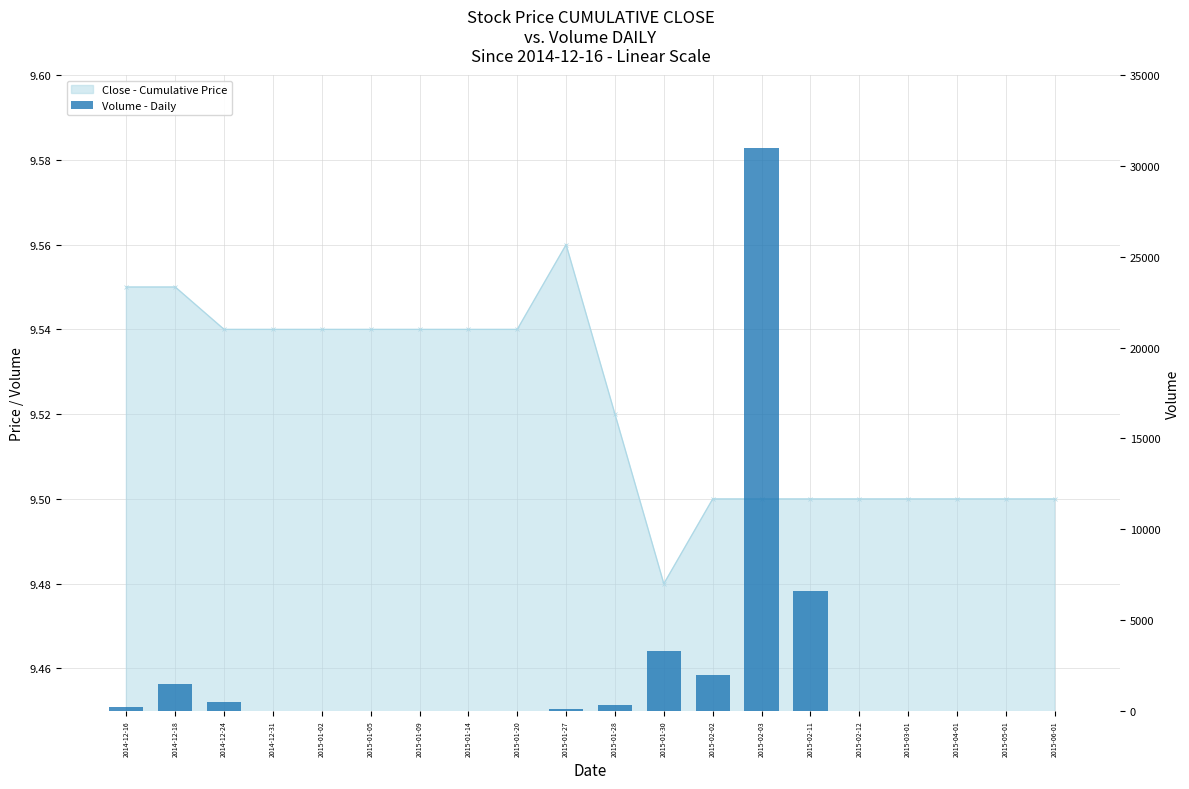

What is the difference between the values at 2015-02-12 and 2015-02-03?

31000